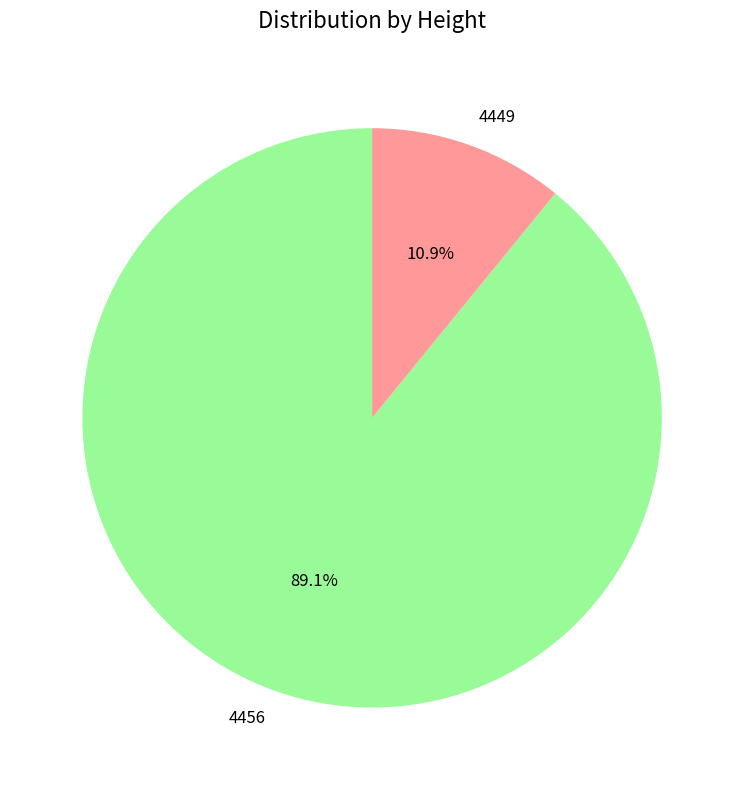

Which category has the biggest portion of the pie?

4456